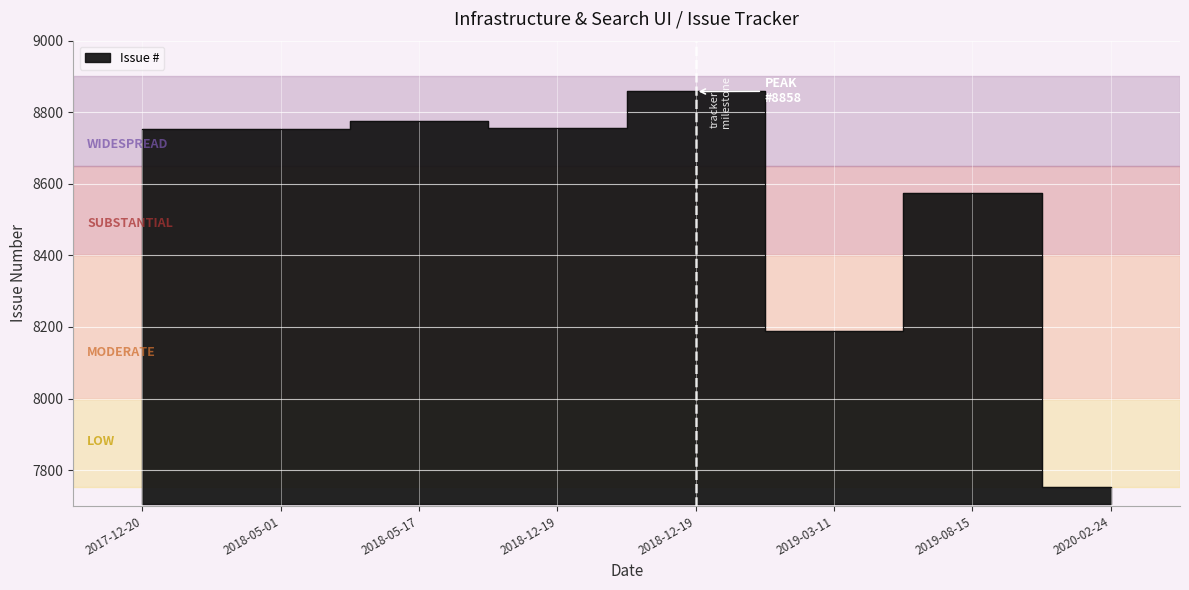

What is the sum of all values?

68412